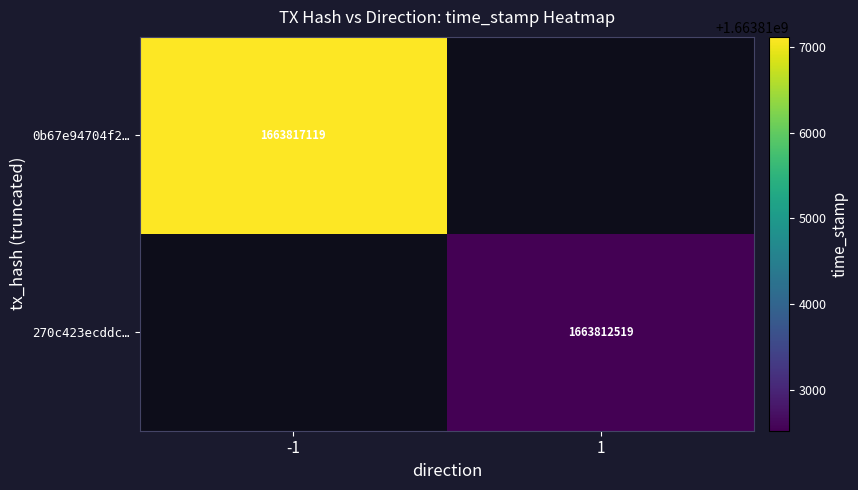

Is it true that 0b67e94704f2… equals 1663817119 at -1?

True